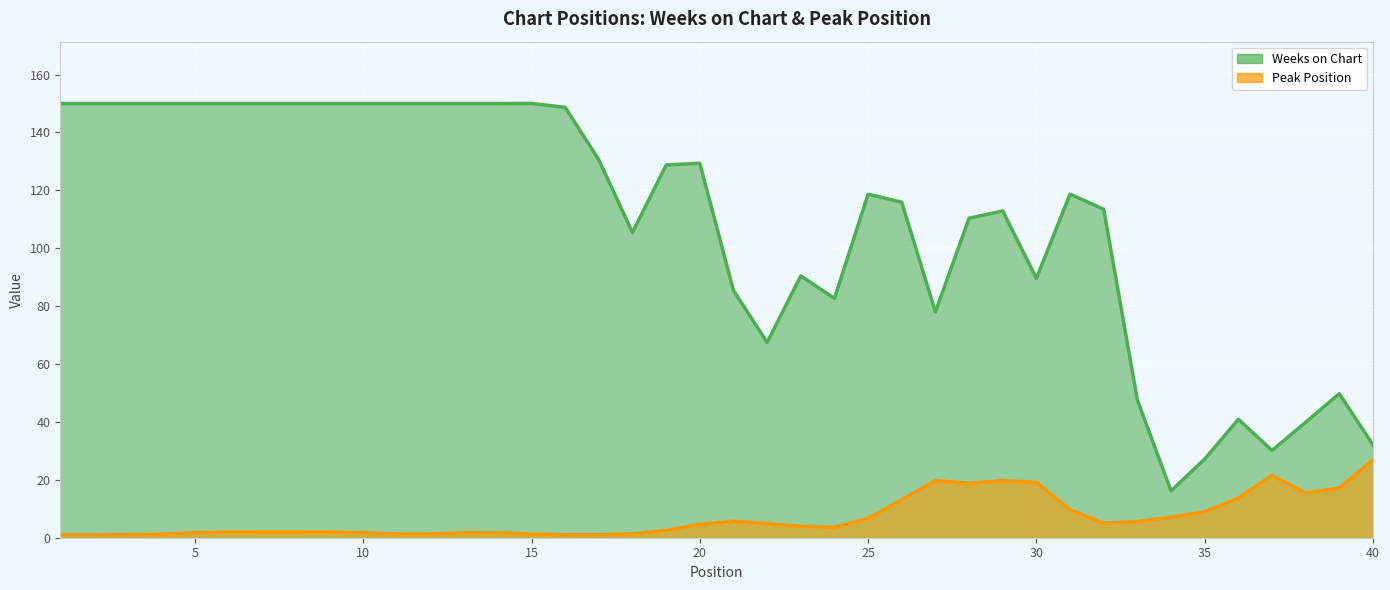

What are all the series names shown in the legend?

Weeks on Chart, Peak Position